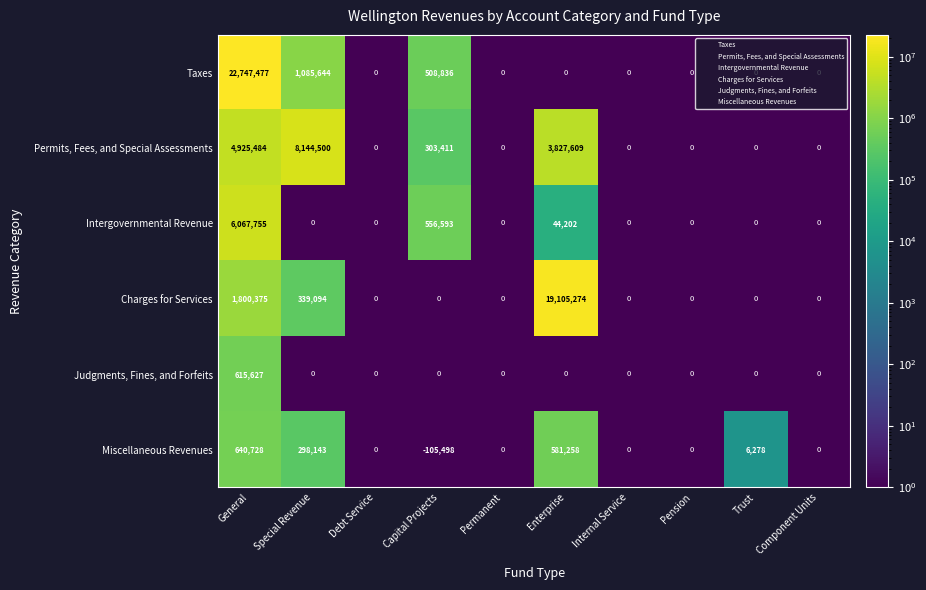

What is the highest value of the Miscellaneous Revenues series?

640728